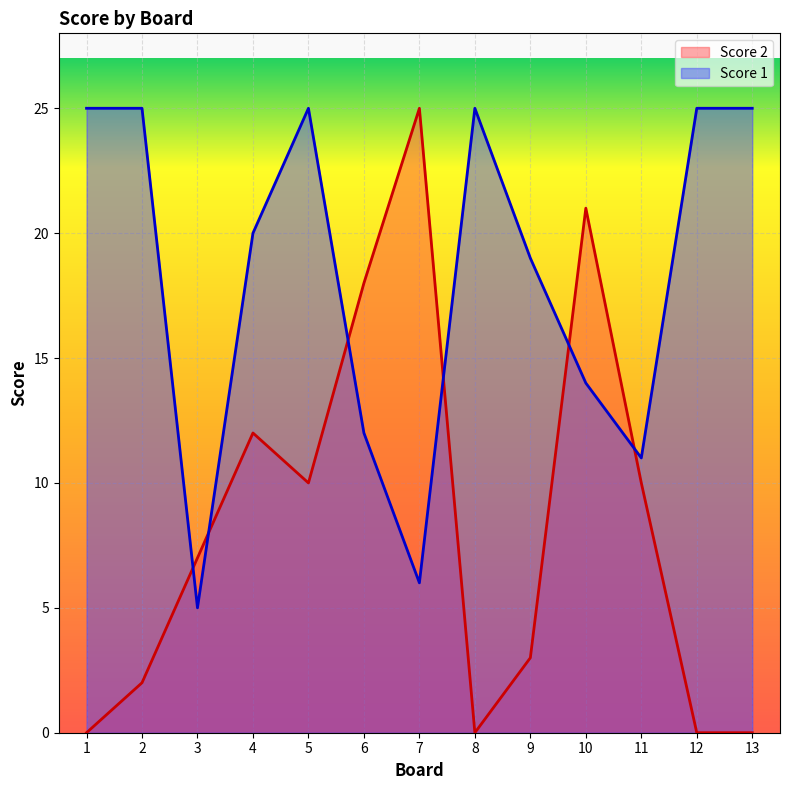

Reading right to left, extract all data points from this chart.

Score 2: 13=0	12=0	11=10	10=21	9=3	8=0	7=25	6=18	5=10	4=12	3=7	2=2	1=0
Score 1: 13=25	12=25	11=11	10=14	9=19	8=25	7=6	6=12	5=25	4=20	3=5	2=25	1=25